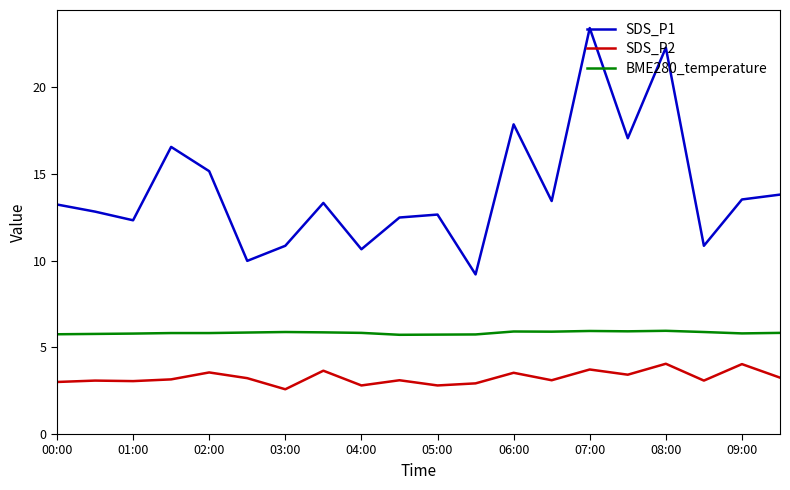

What is the sum of all BME280_temperature values?

116.7